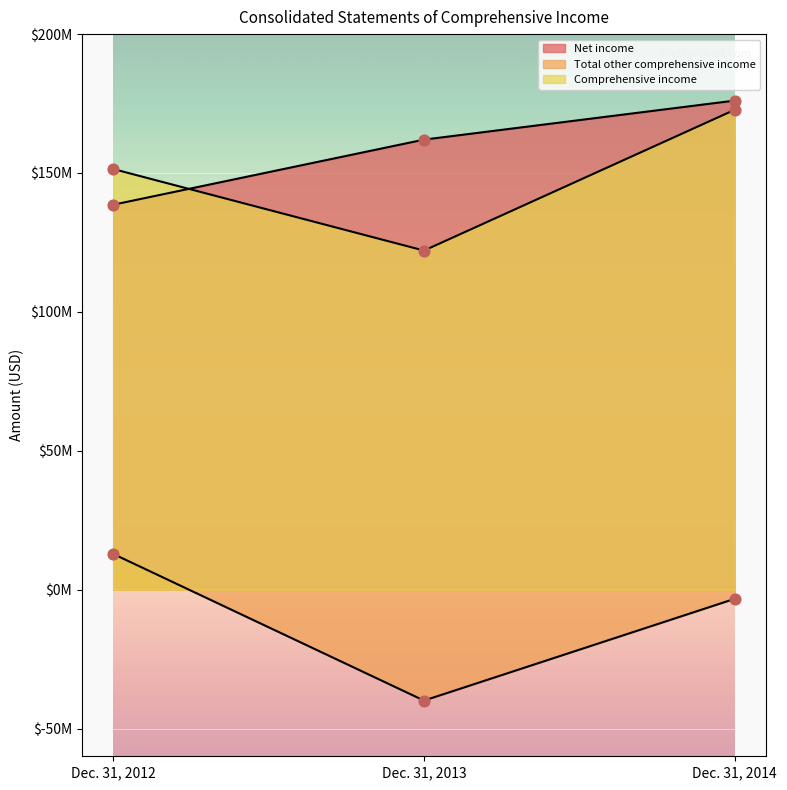

At which category is the sum across all series the highest?

Dec. 31, 2014